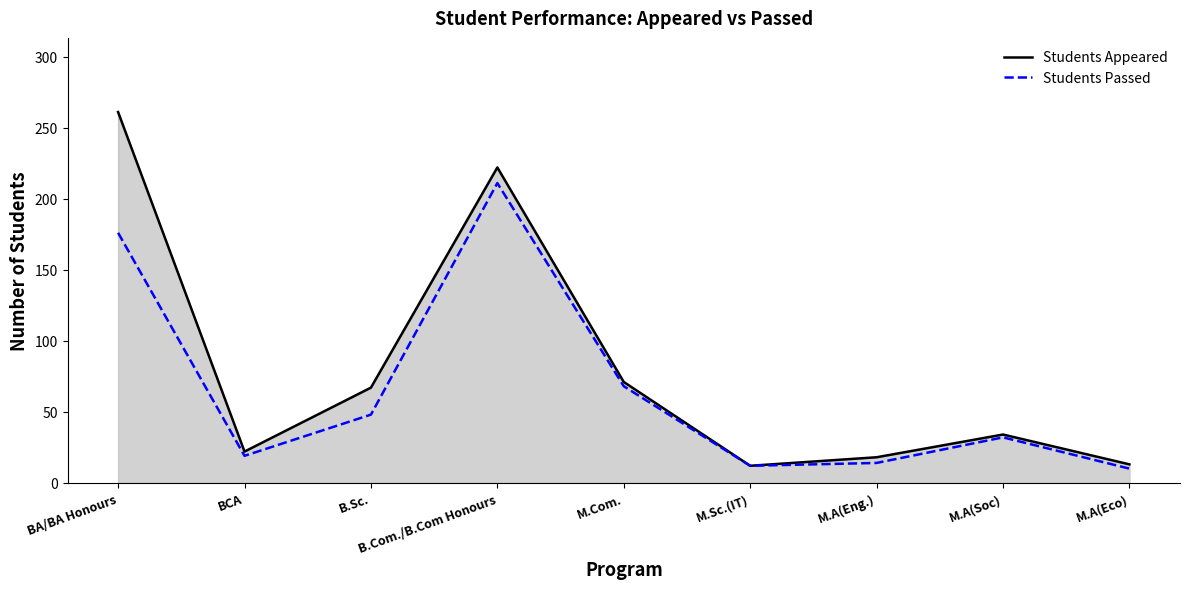

How many interior local peaks does the Students Appeared series have?

2